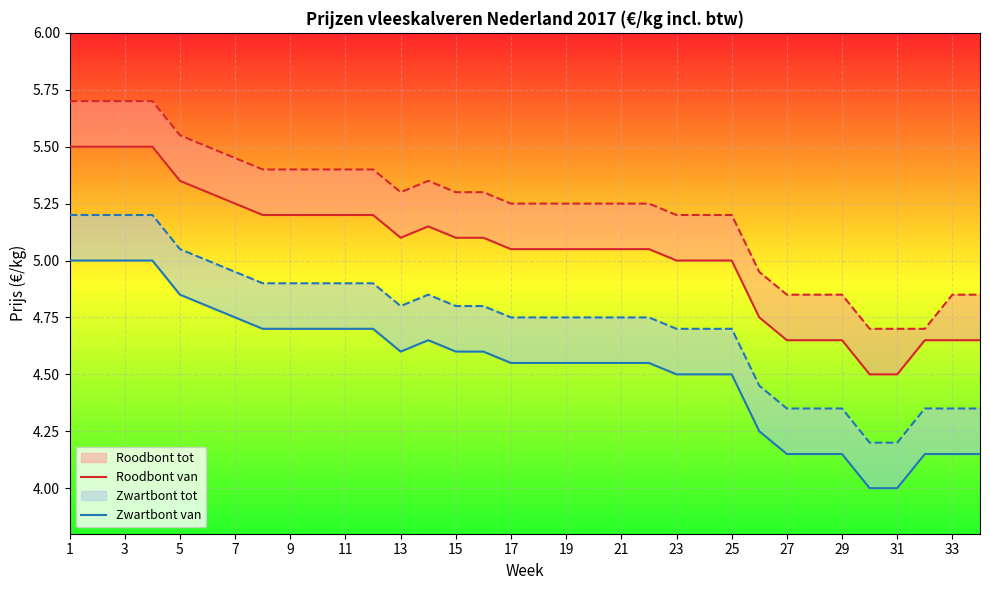

Is it true that Roodbont van equals 1.3 at 19?

False